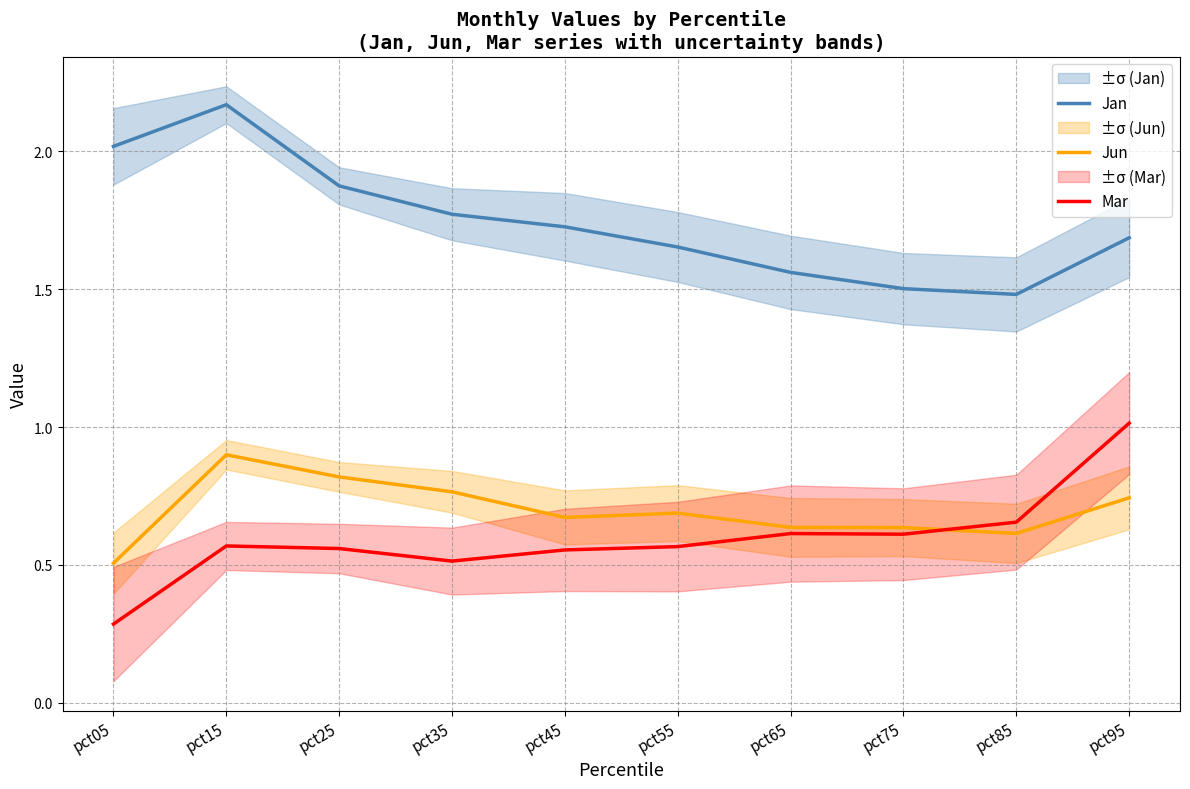

True or false: Mar has a value of 0.7 at pct85.

True